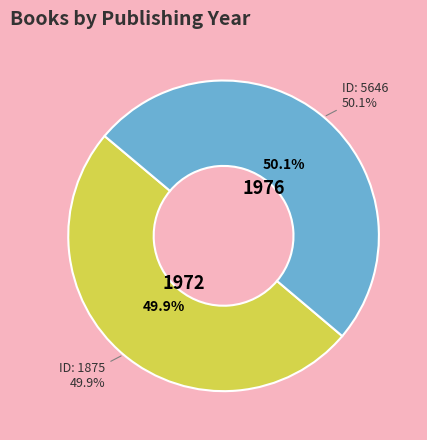

Which category has the biggest portion of the pie?

5646